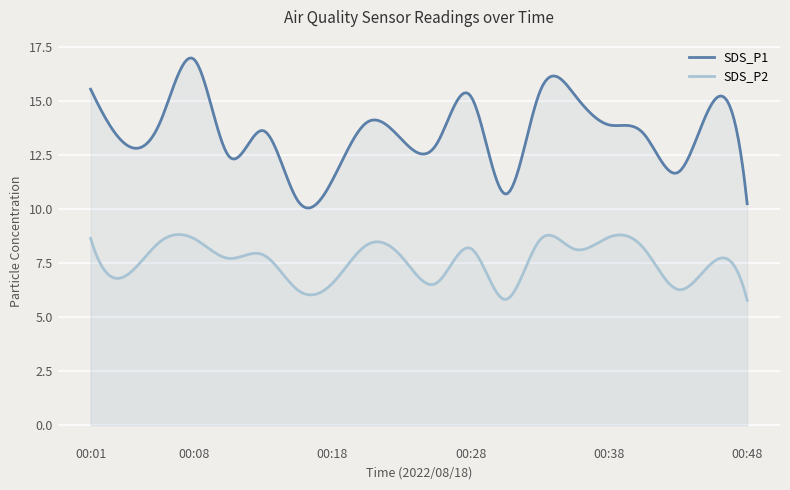

What is the value of the SDS_P1 point at the 20th from the left?

10.2